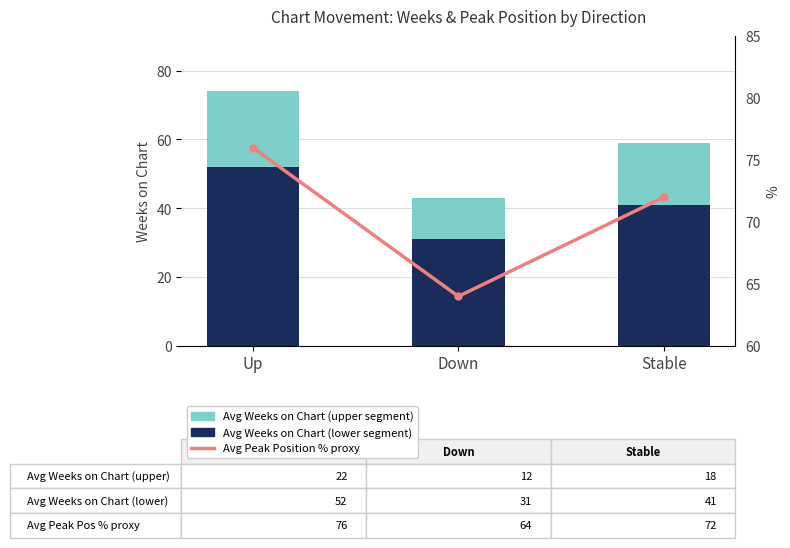

What is the maximum value shown in the chart?

76